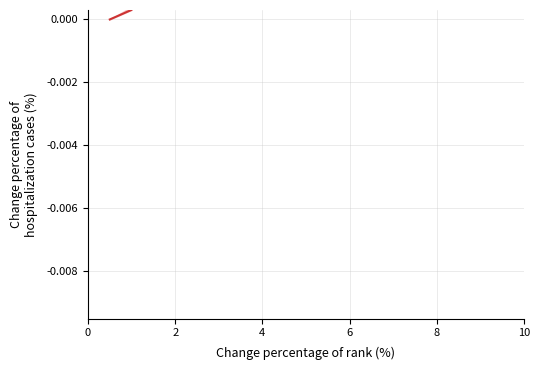

Count the number of data series in this chart.

1